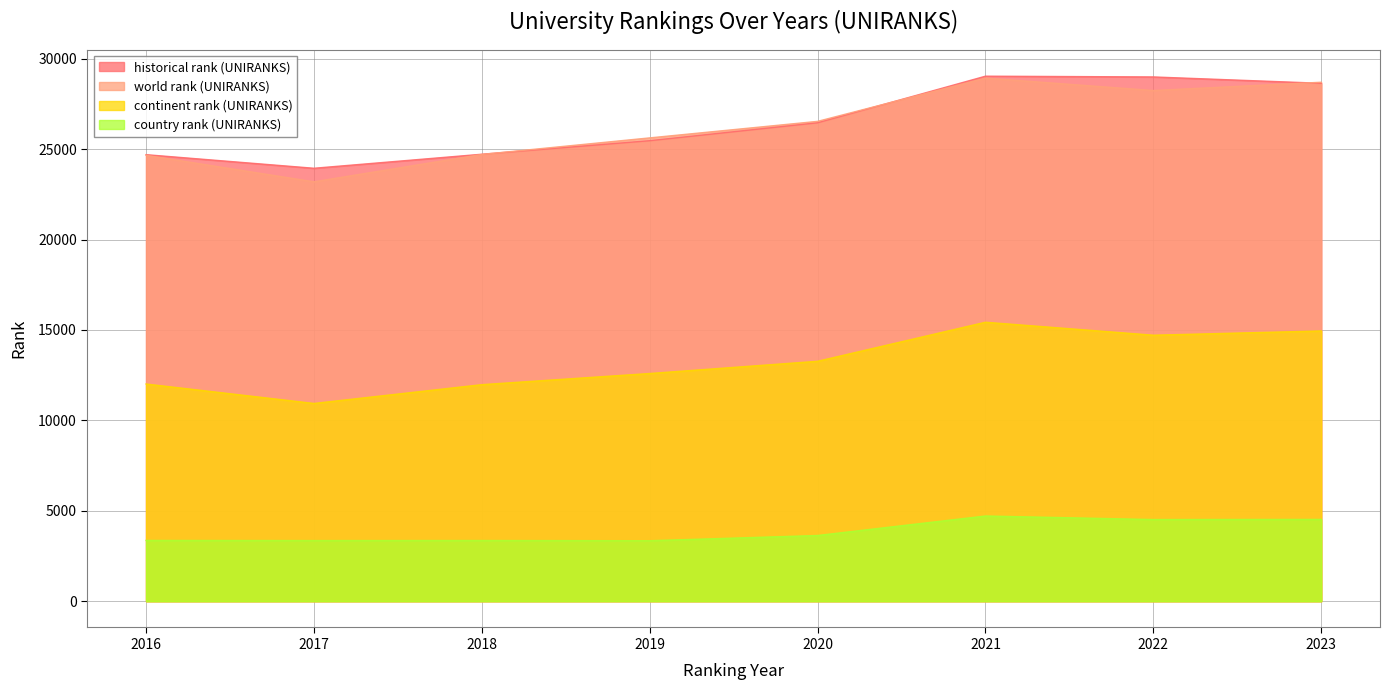

True or false: country rank (UNIRANKS) and historical rank (UNIRANKS) cross at least once.

False